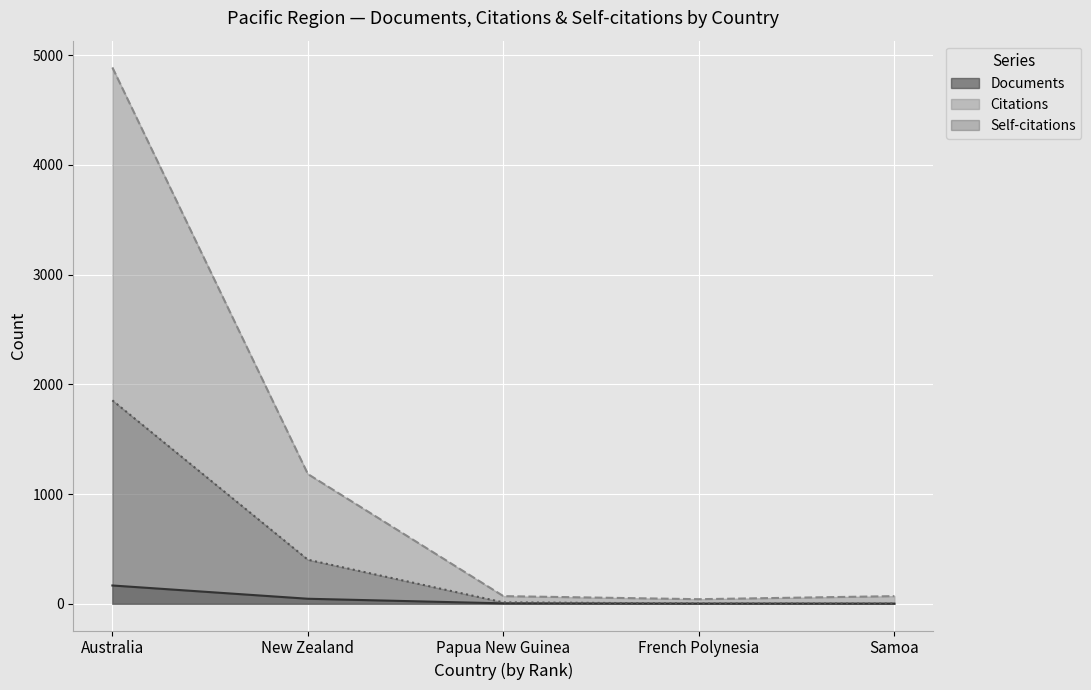

Reading left to right, what are all the values shown in this chart?

Documents: 166	45	3	1	1
Citations: 4889	1182	69	41	69
Self-citations: 1854	401	12	2	1